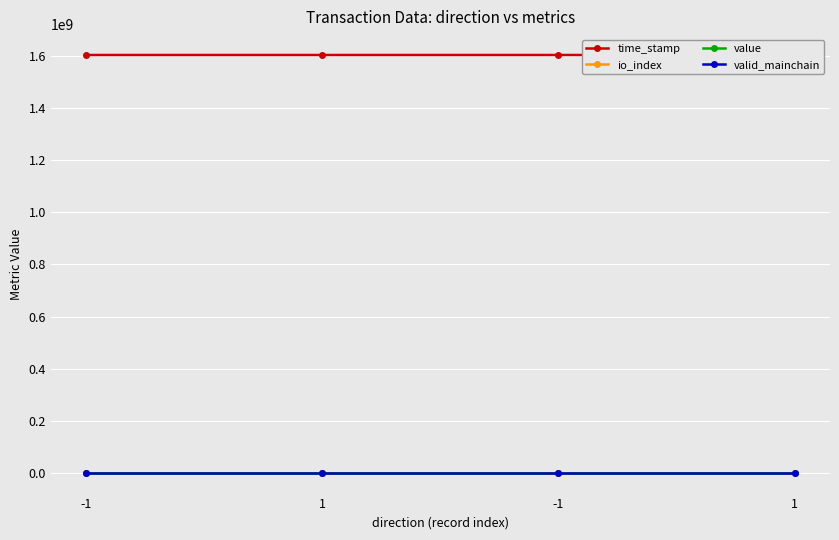

Reading left to right, what are all the values shown in this chart?

time_stamp: -1=1604641582.0	1=1604641297.0	-1=1604640971.0	1=1604640082.0
io_index: -1=15.0	1=1.0	-1=1.0	1=8.0
value: -1=0.0	1=0.0	-1=0.1	1=0.1
valid_mainchain: -1=1.0	1=1.0	-1=1.0	1=1.0